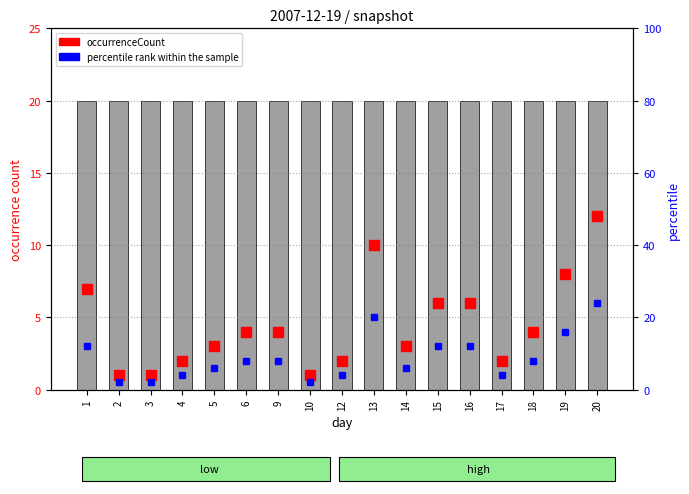

Is it true that percentile rank within the sample equals 3 at 16?

False